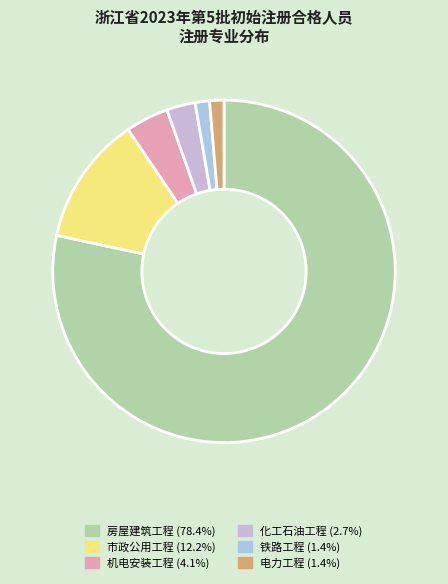

Which slice is the largest?

房屋建筑工程